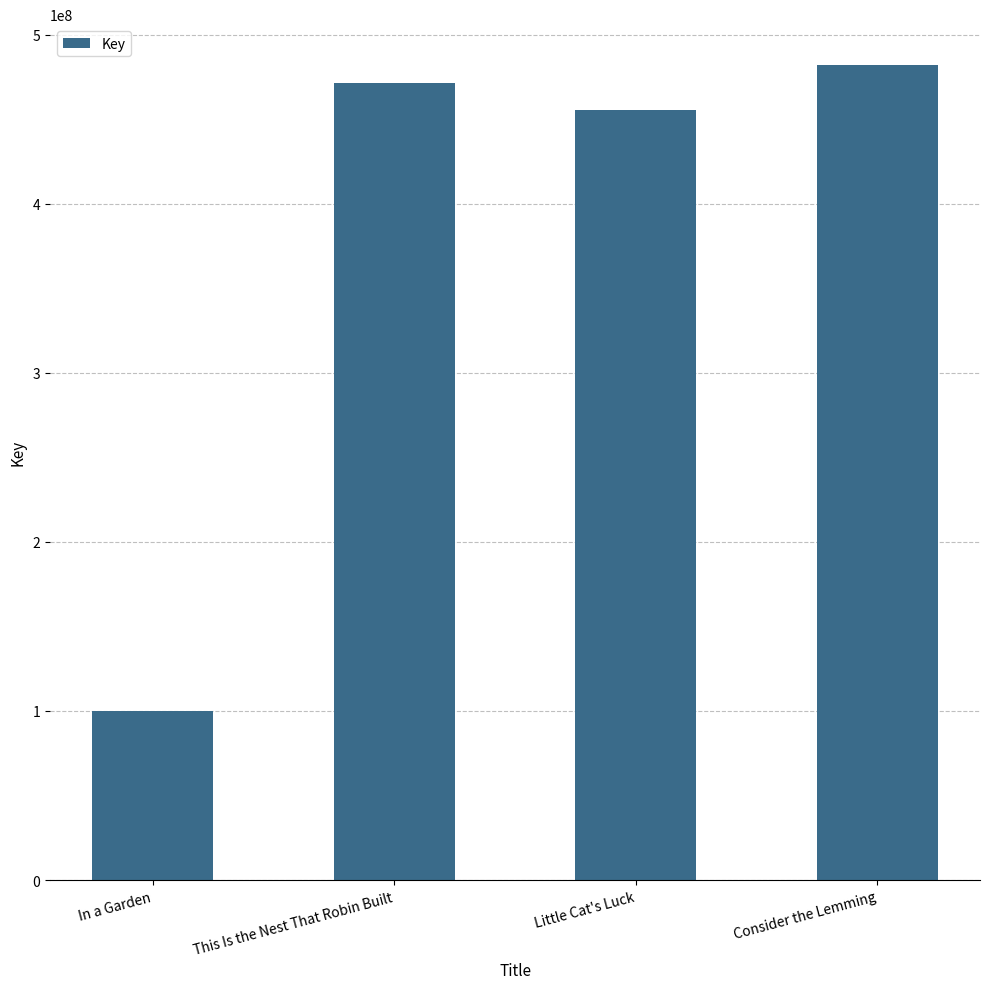

Reading left to right, what are all the values shown in this chart?

100215708	471546328	455327450	482121235